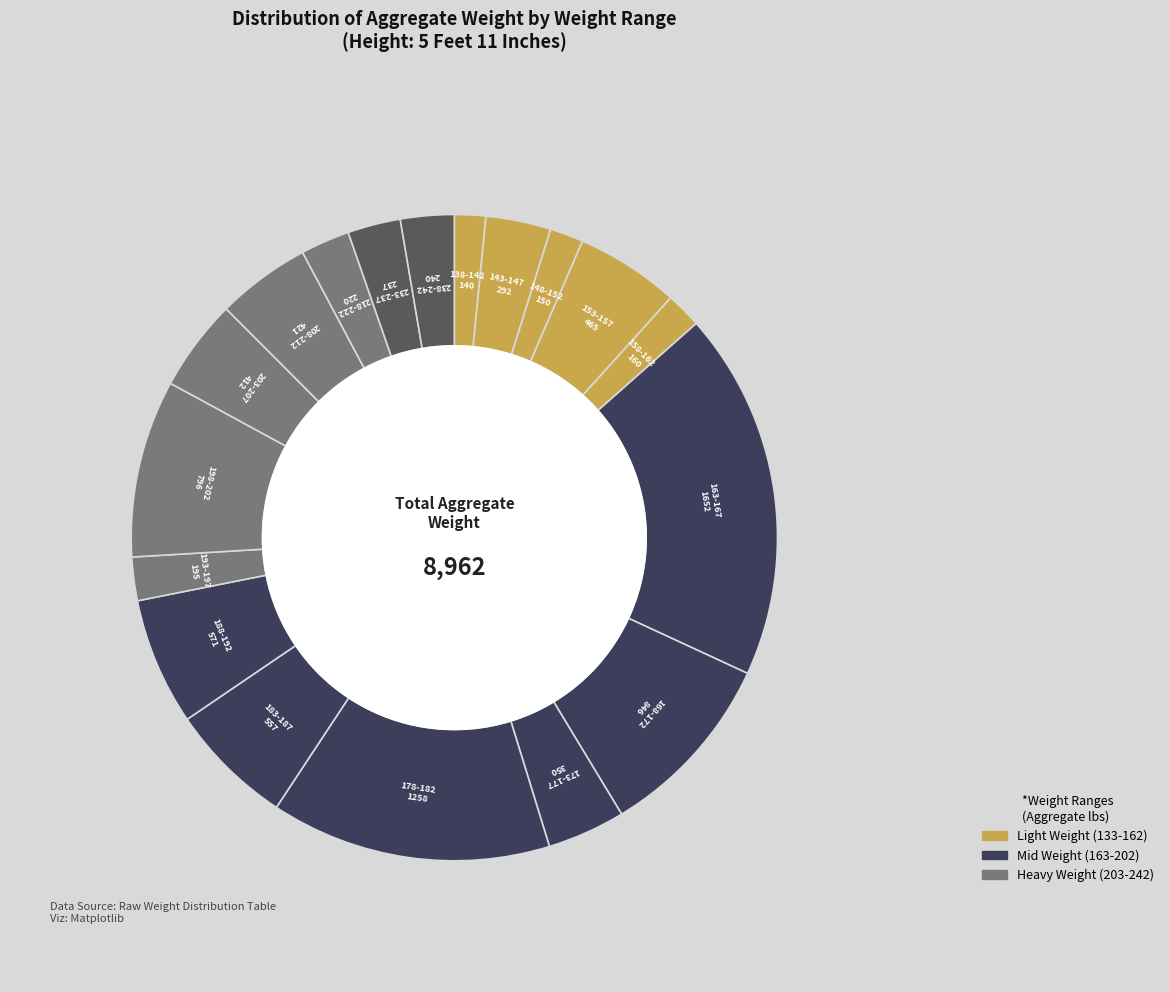

Do 183-187 and 158-162 together represent more than half of the pie?

No